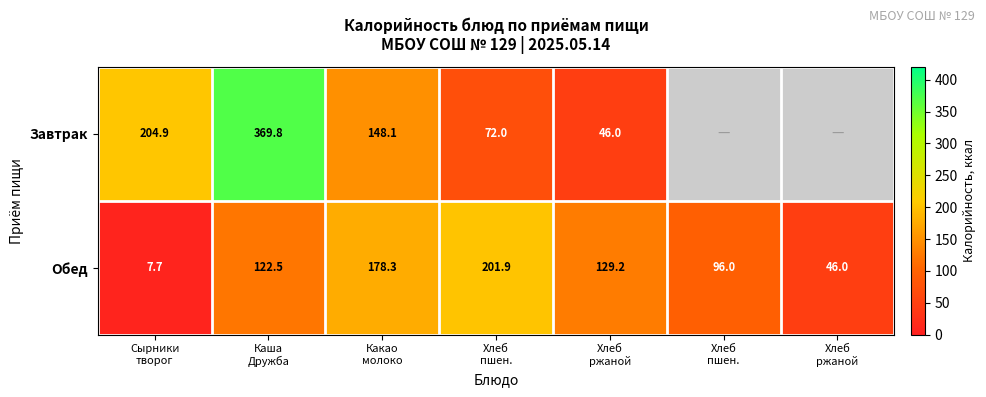

At which category is the sum across all series the highest?

Каша
Дружба